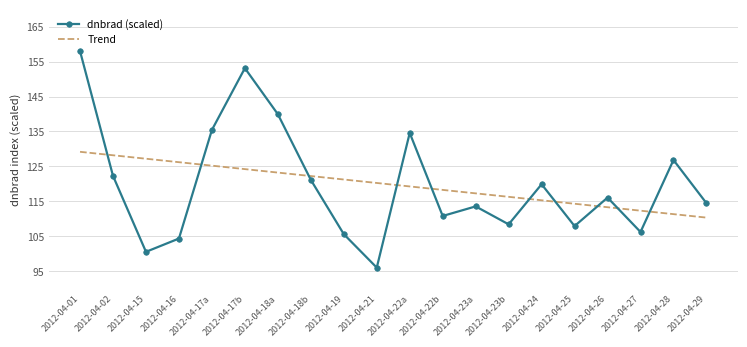

What is the highest value of the Trend series?

129.2